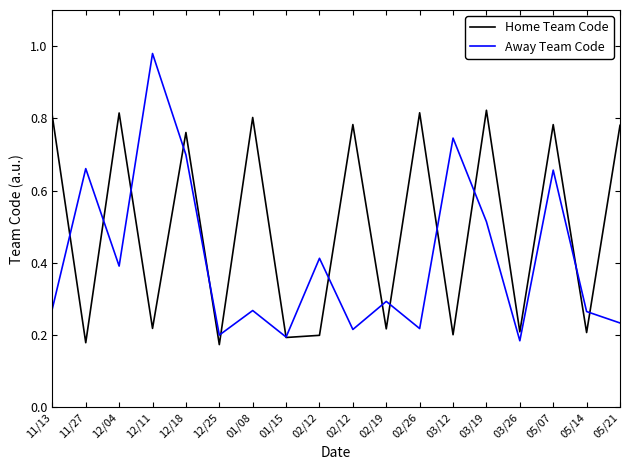

What are all the series names shown in the legend?

Home Team Code, Away Team Code